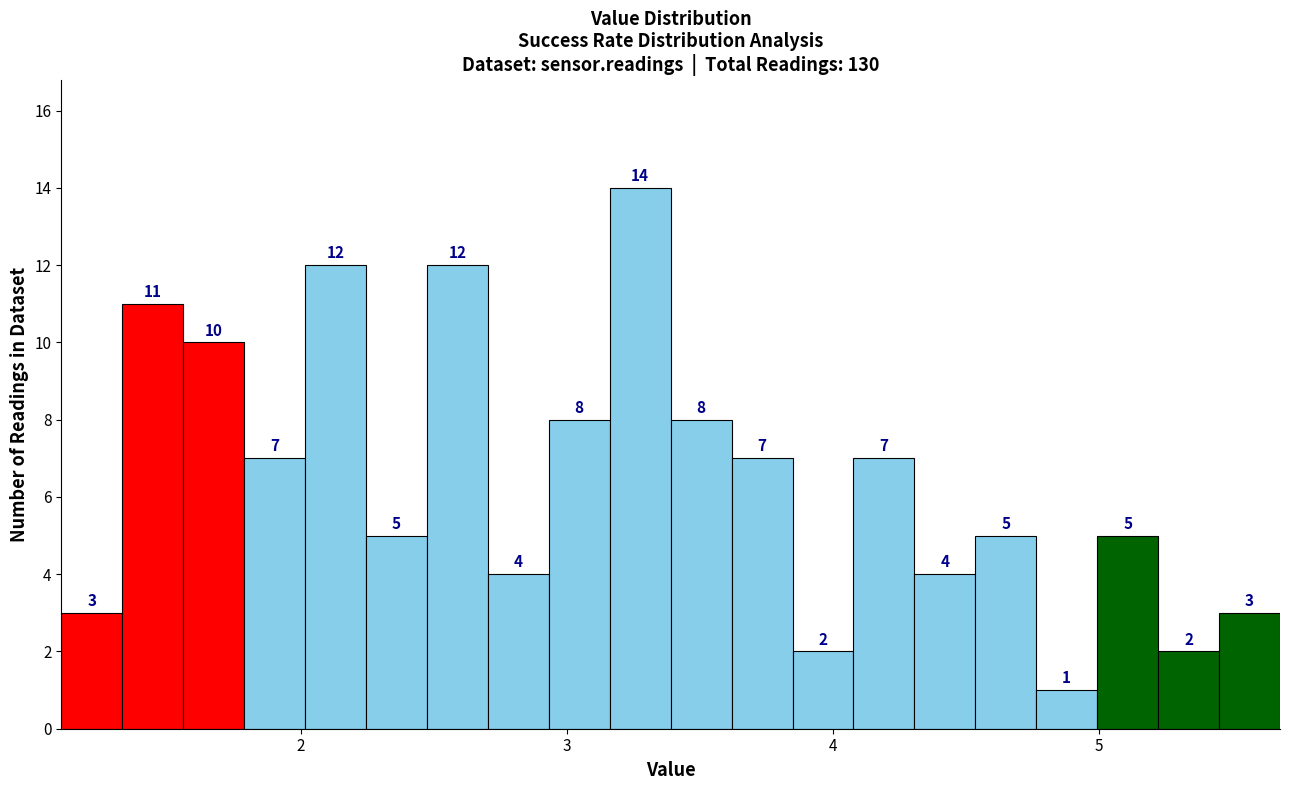

Read against the x-axis, roughly where is the centre of the tallest bar?

3.3